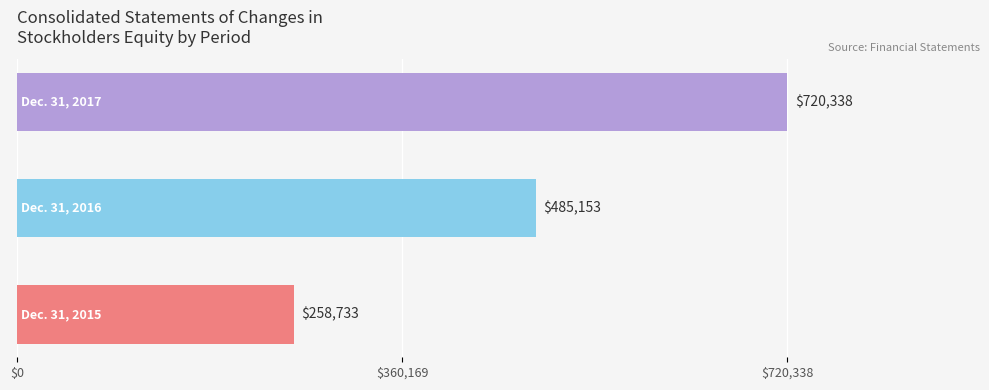

Count the values in the range 258733 to 720338.

3